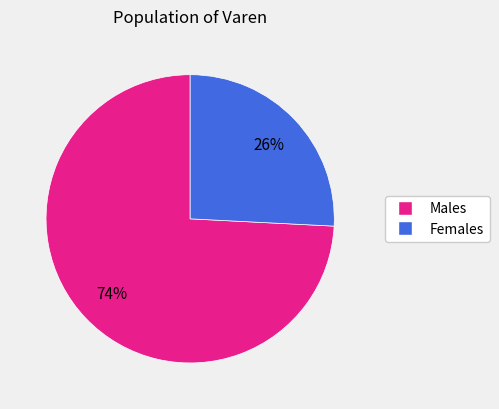

Is there any slice that represents more than half of the pie?

Yes